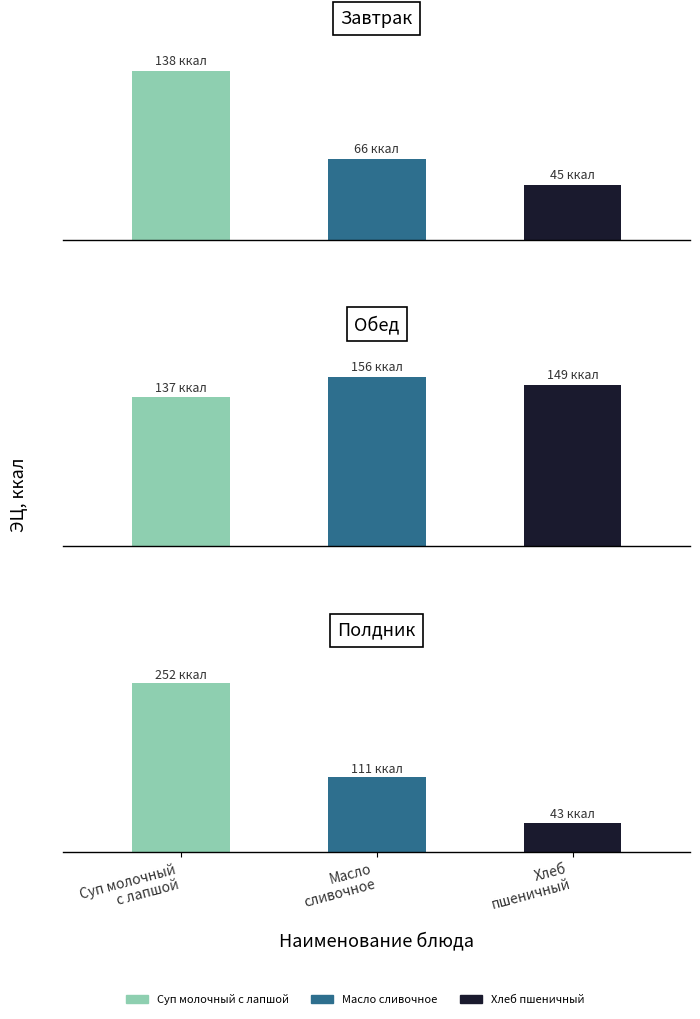

What is the difference between the highest and lowest values at Суп молочный с лапшой?

115.0